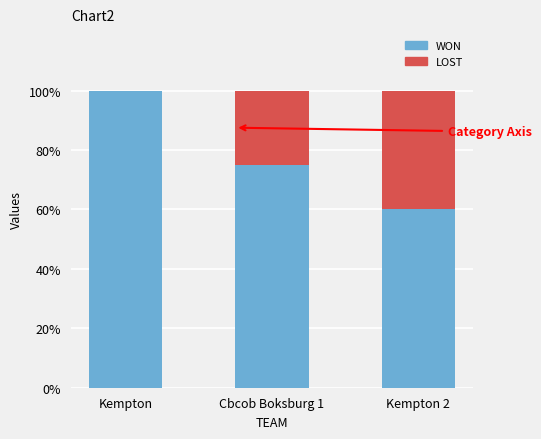

What is the total value across all series at Kempton?

100